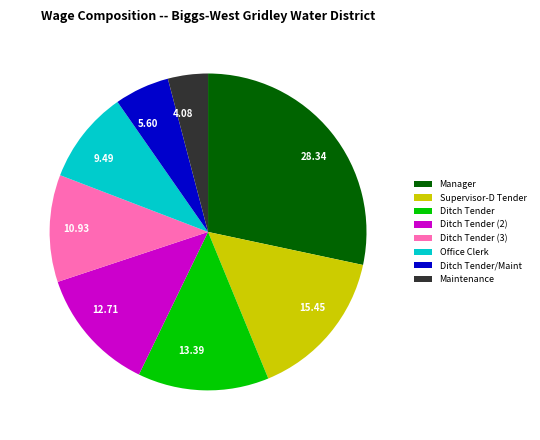

How many slices are in this pie chart?

8